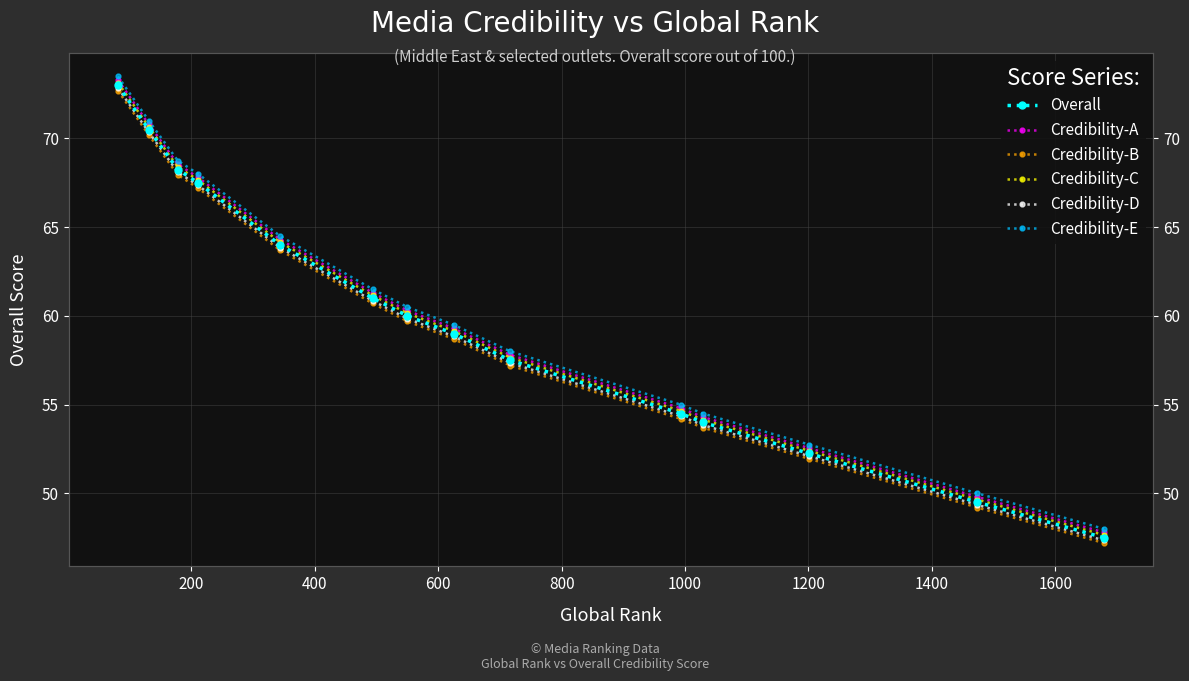

Count the number of categories in the chart.

14